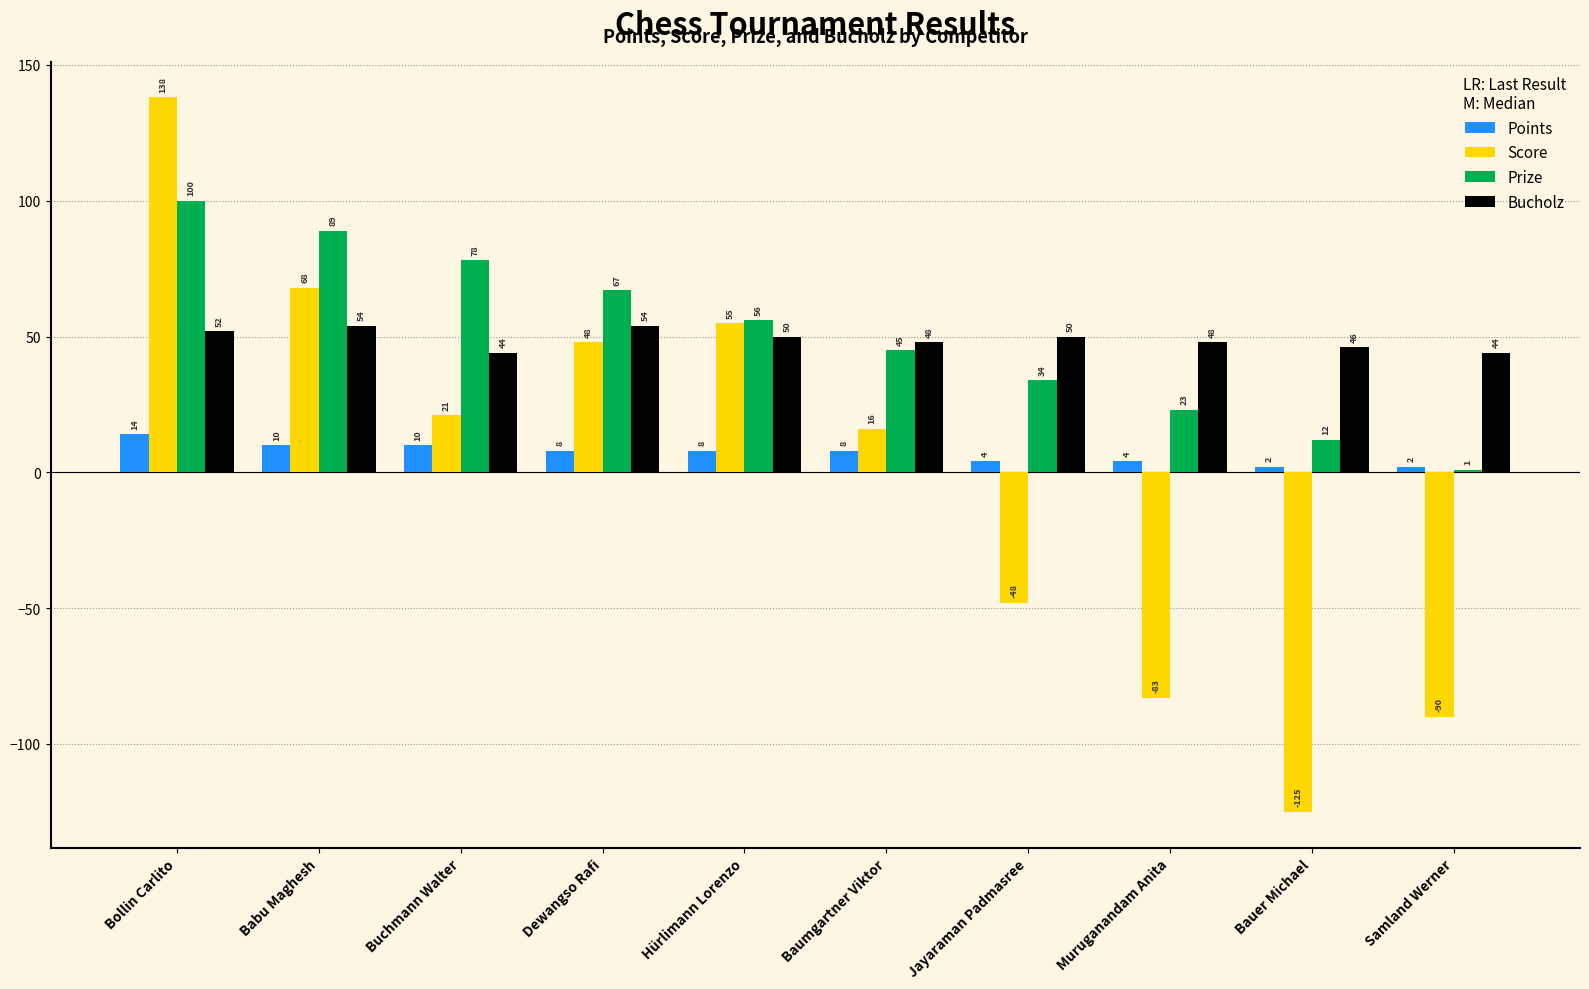

True or false: Score has a value of 34 at Babu Maghesh.

False